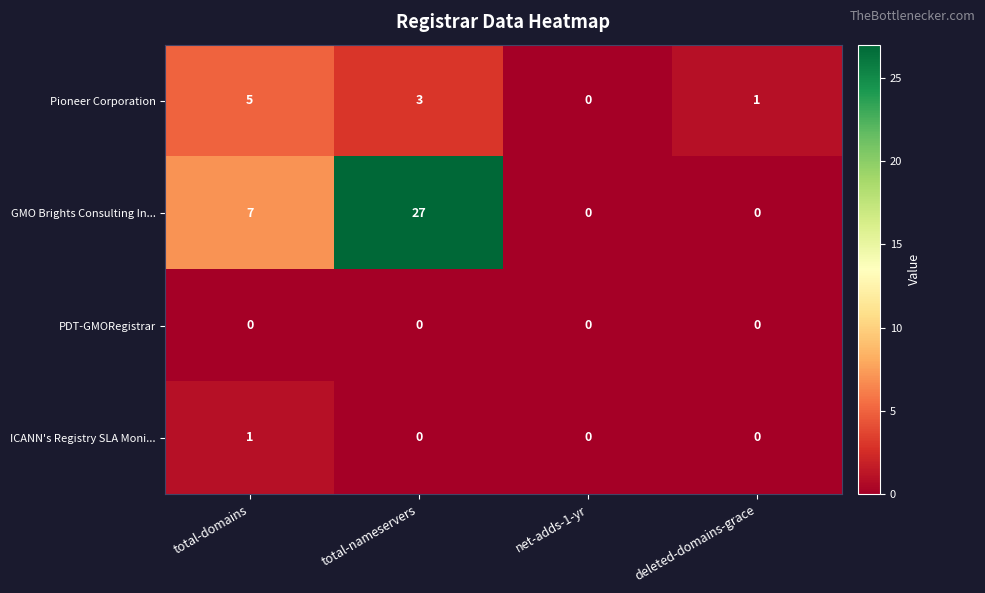

How many data points does each series have?

4